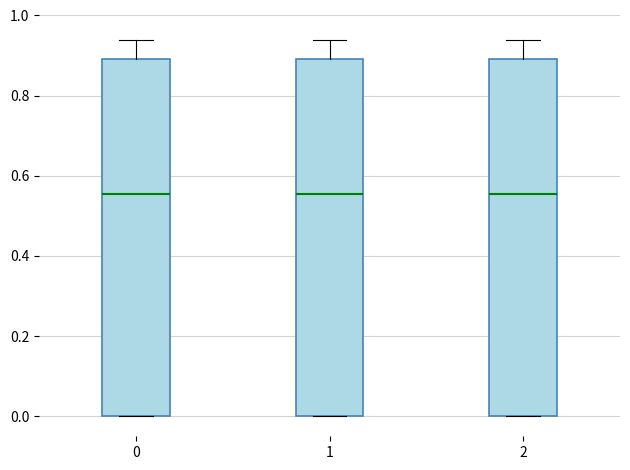

Reading left to right, transcribe this box plot: for each box, give where its median line is, the range the box spans, and where its two whiskers end, as read against the y-axis. The values are not printed on the chart, so give them approximately, as read against the axis.

0: median 0.56, box 0.00 to 0.90, whiskers 0.00 to 0.94
1: median 0.56, box 0.00 to 0.90, whiskers 0.00 to 0.94
2: median 0.56, box 0.00 to 0.90, whiskers 0.00 to 0.94